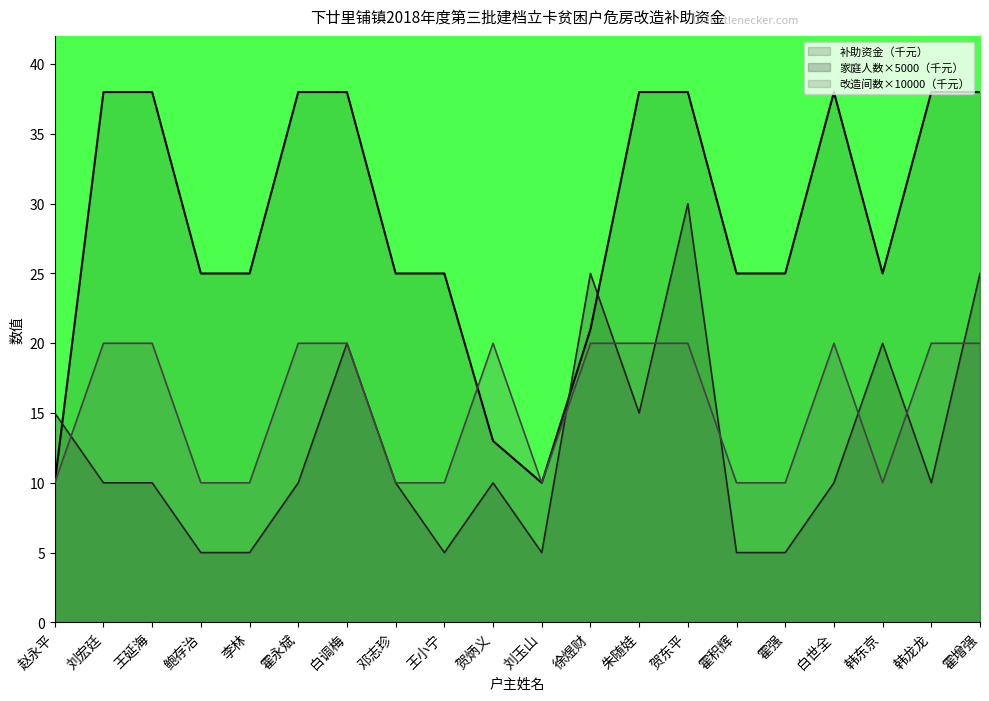

The 改造间数 series shows 9 at 白世全. True or false?

False